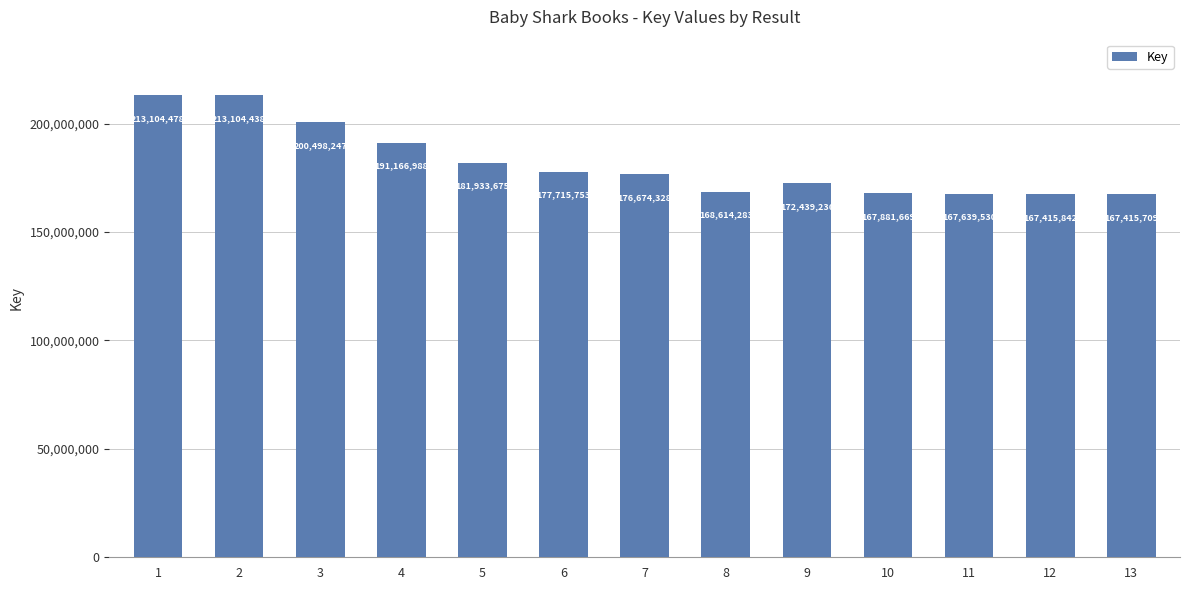

What is the value of the 6th bar from the left?

177715753